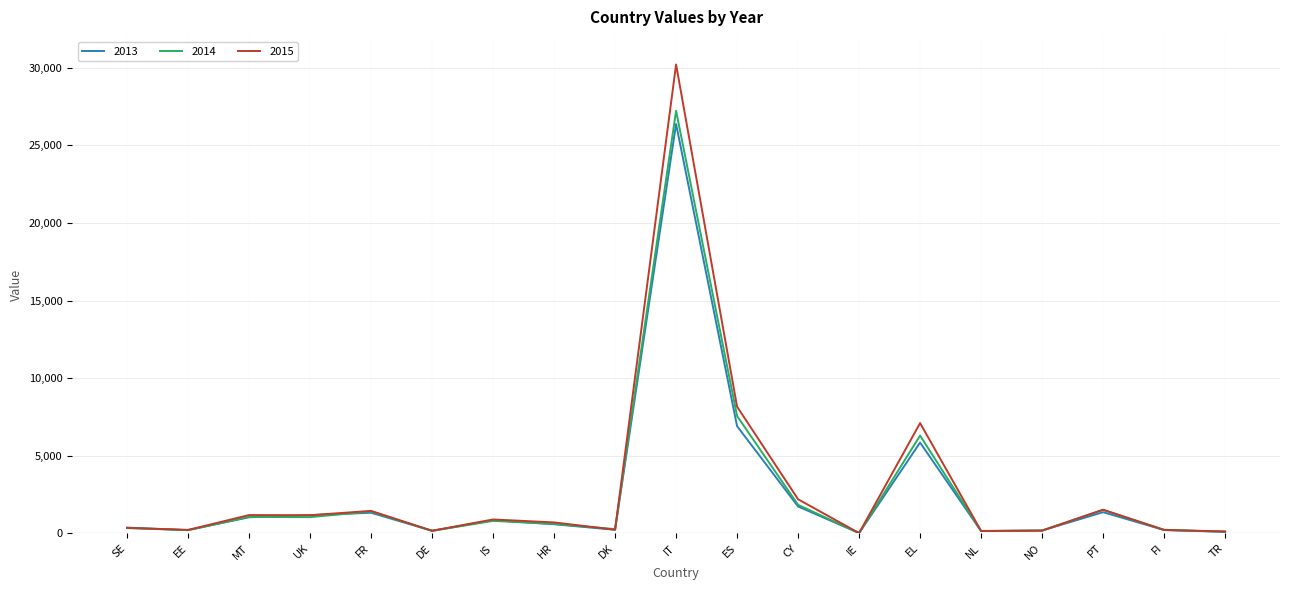

At which category is the sum across all series the highest?

IT